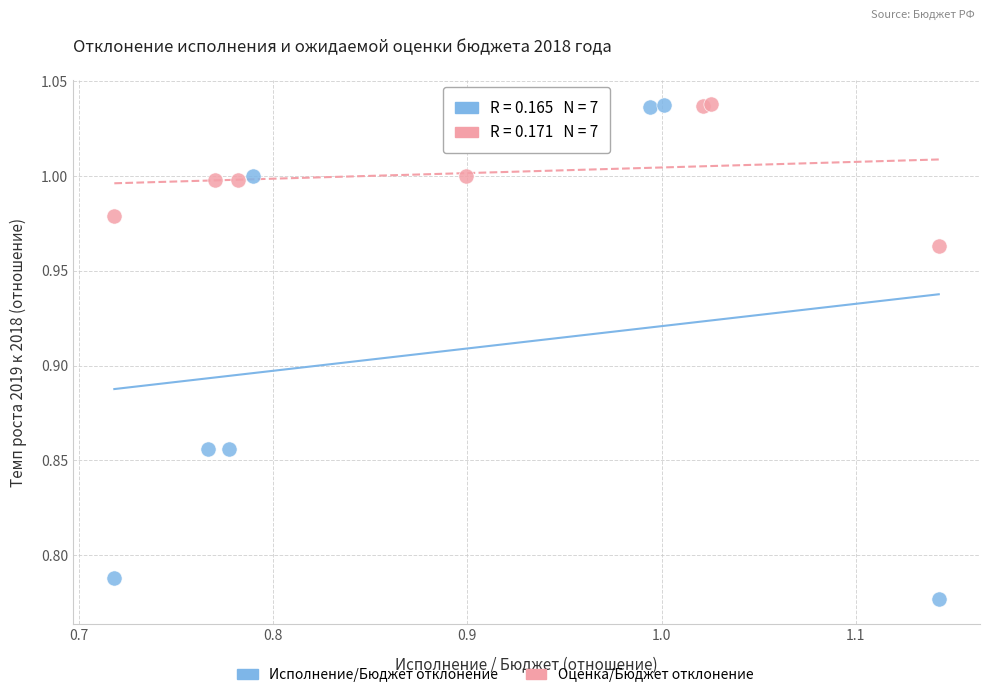

Which series reaches the minimum Y coordinate?

Исполнение/Бюджет отклонение